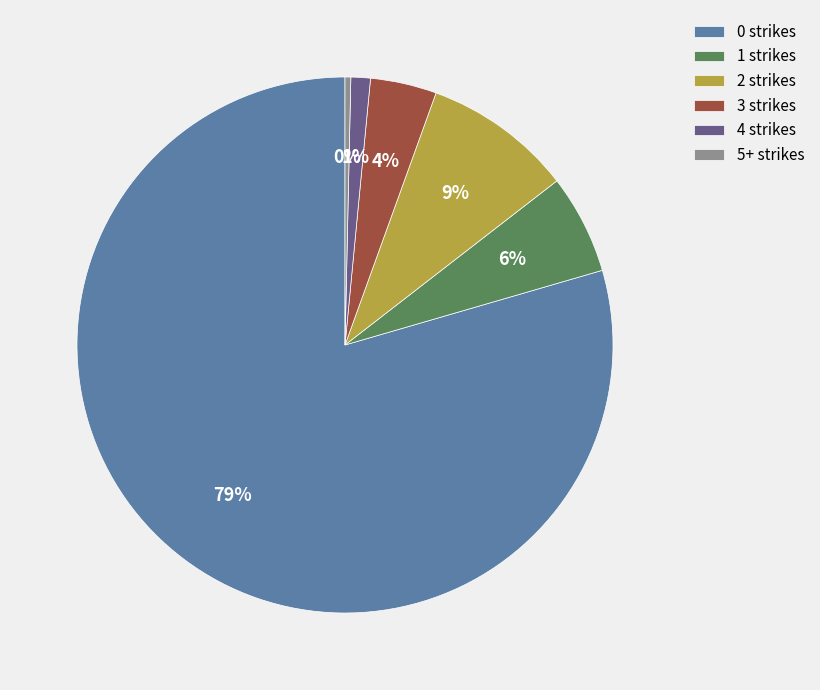

How many slices are in this pie chart?

6